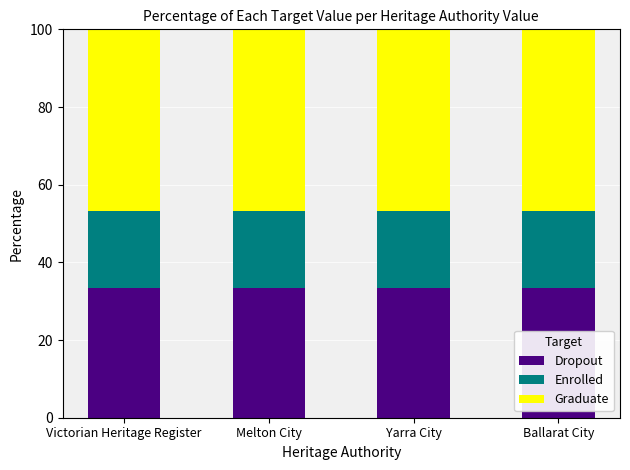

Are the bars grouped side by side (vs. stacked)?

No